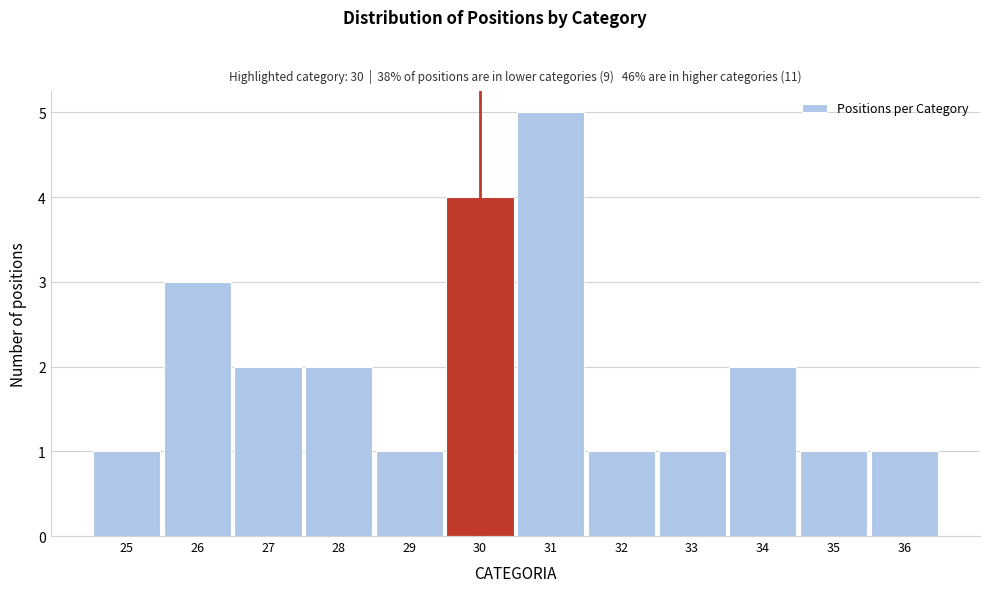

Which range on the x-axis has the tallest bar?

30.5 to 31.5